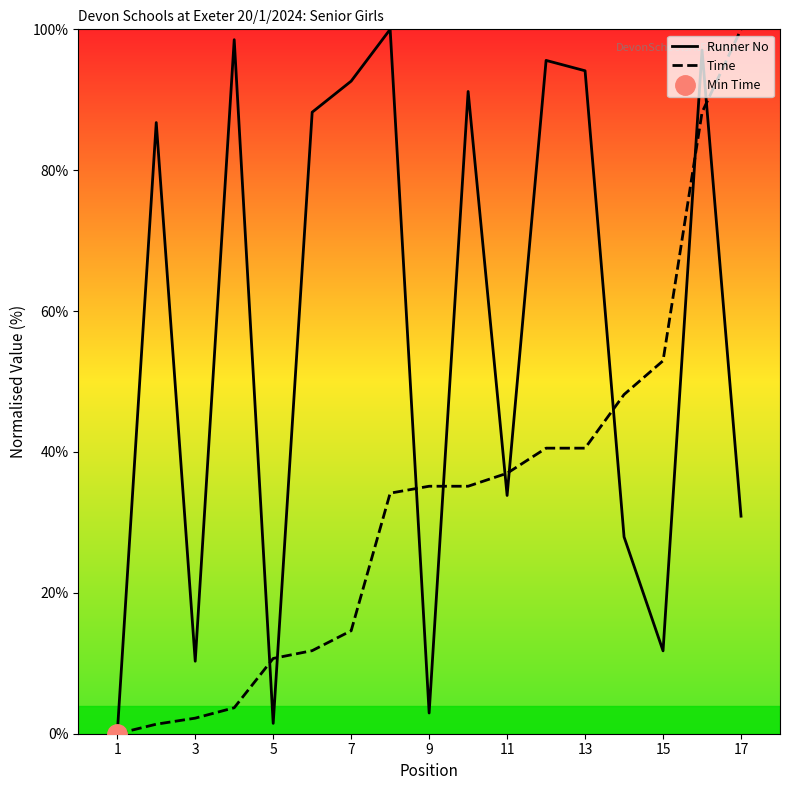

At which label does Runner No reach its minimum?

1